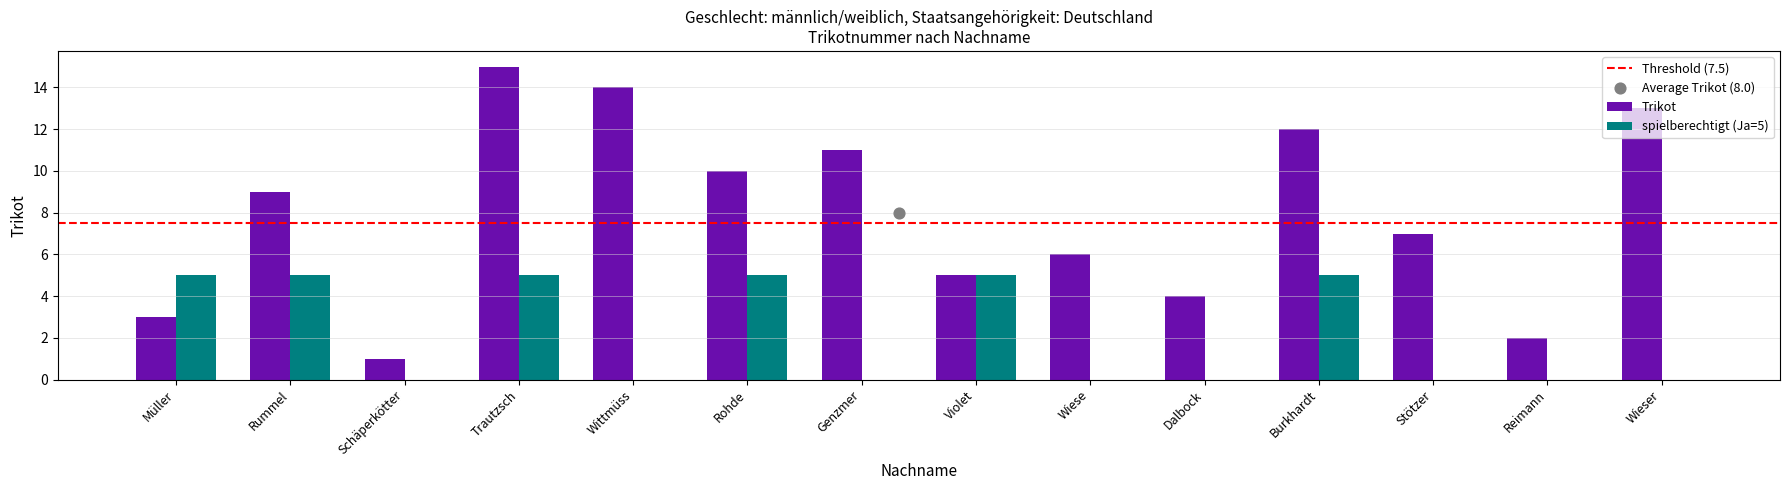

What is the change in value from Burkhardt to Stötzer?

-5